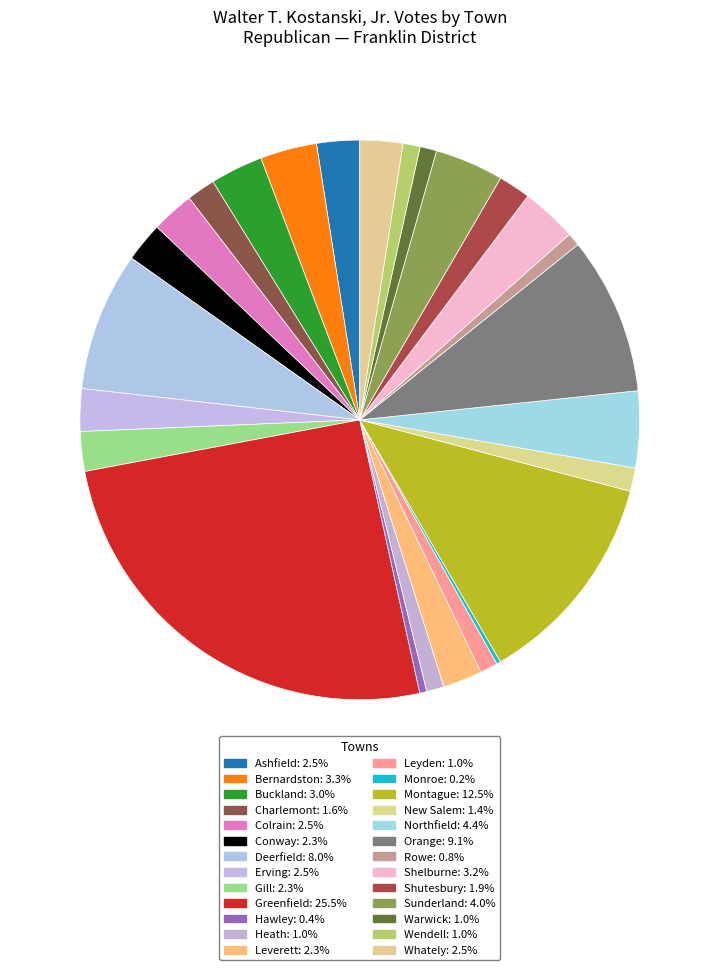

What is the largest slice in the pie chart?

Greenfield